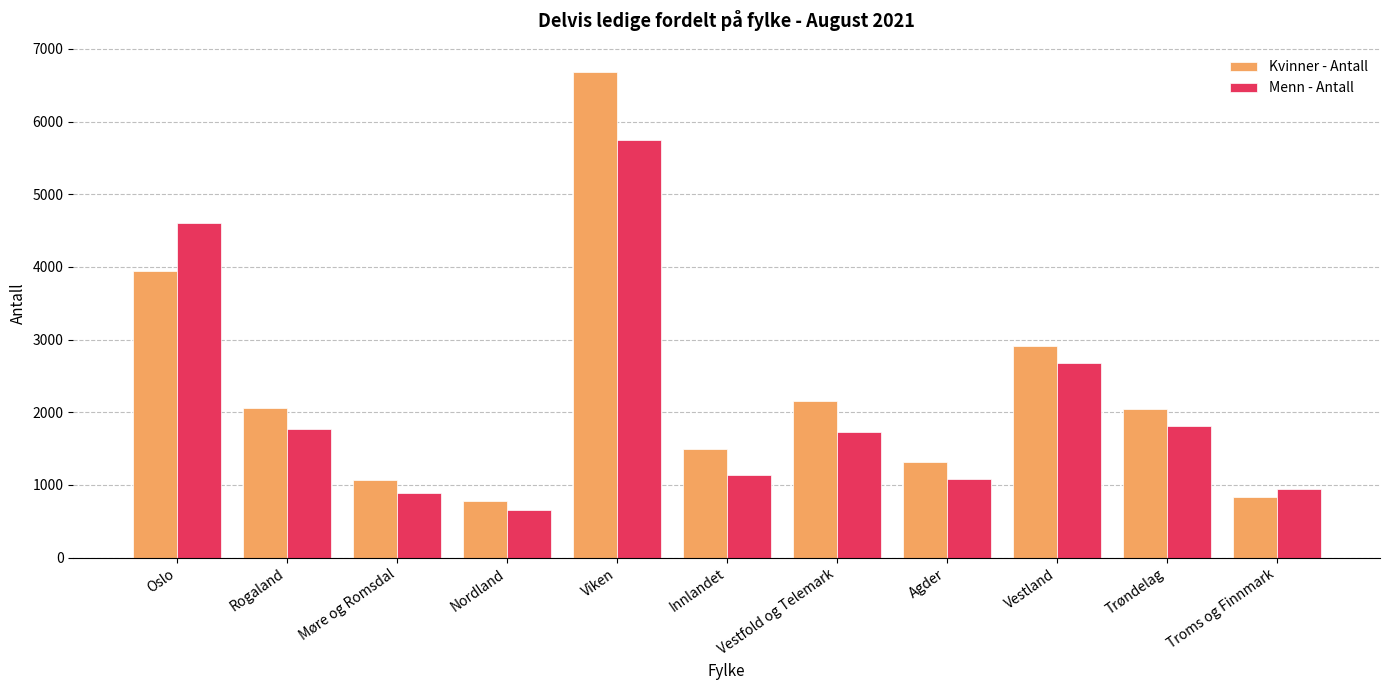

What is the difference between the Menn - Antall values at Vestfold og Telemark and Møre og Romsdal?

829